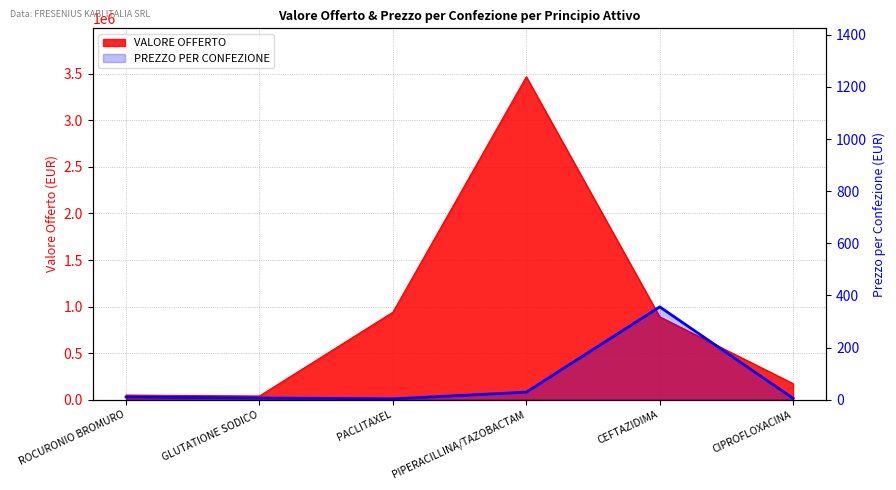

Reading left to right, what are all the values shown in this chart?

ROCURONIO BROMURO=10.3	GLUTATIONE SODICO=6.6	PACLITAXEL=3.2	PIPERACILLINA/TAZOBACTAM=28.9	CEFTAZIDIMA=356.2	CIPROFLOXACINA=5.2